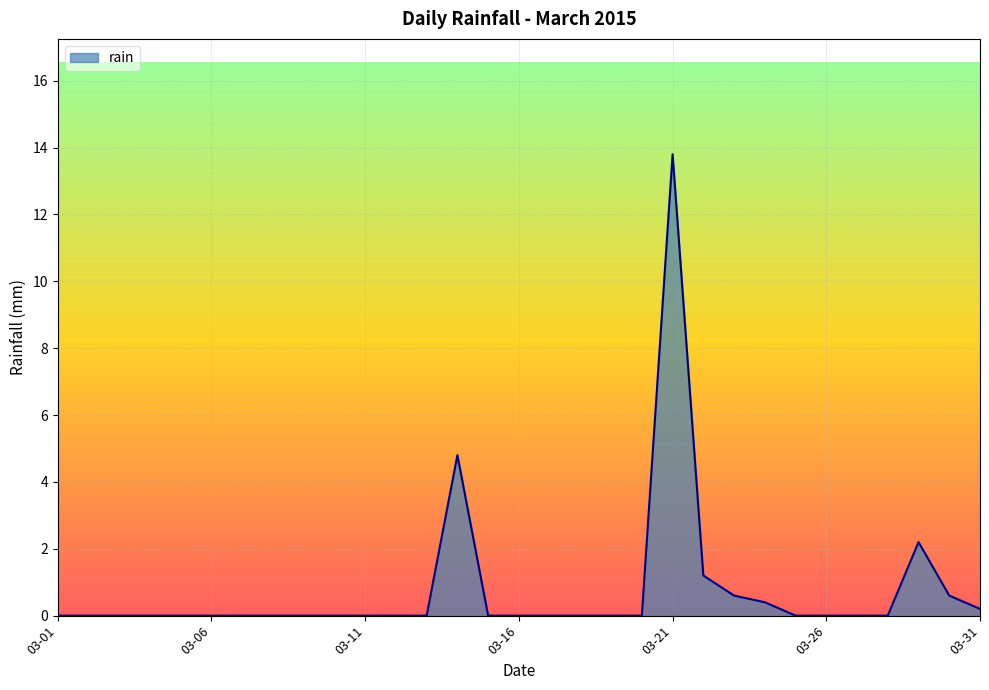

What is the maximum value shown in the chart?

13.8